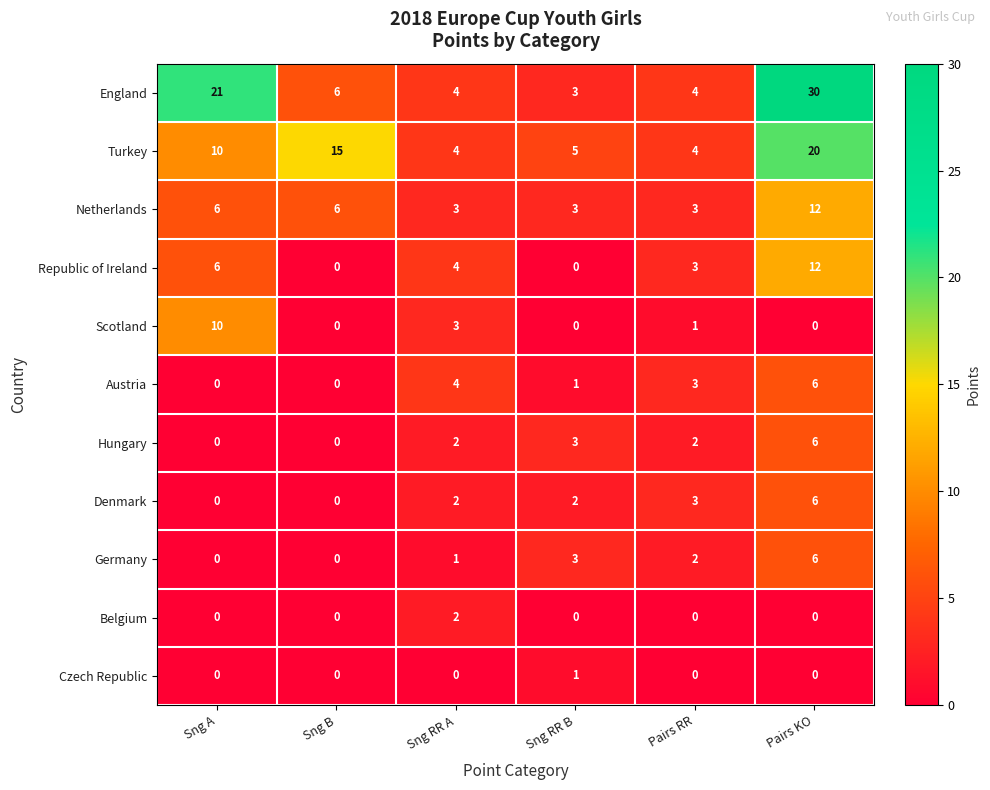

Is it true that Germany equals 3 at Pairs RR?

False